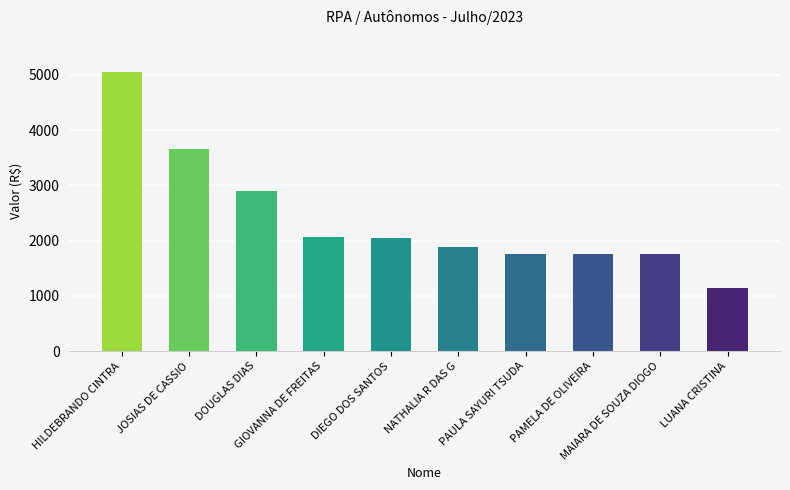

What position from the right is GIOVANNA DE FREITAS?

7